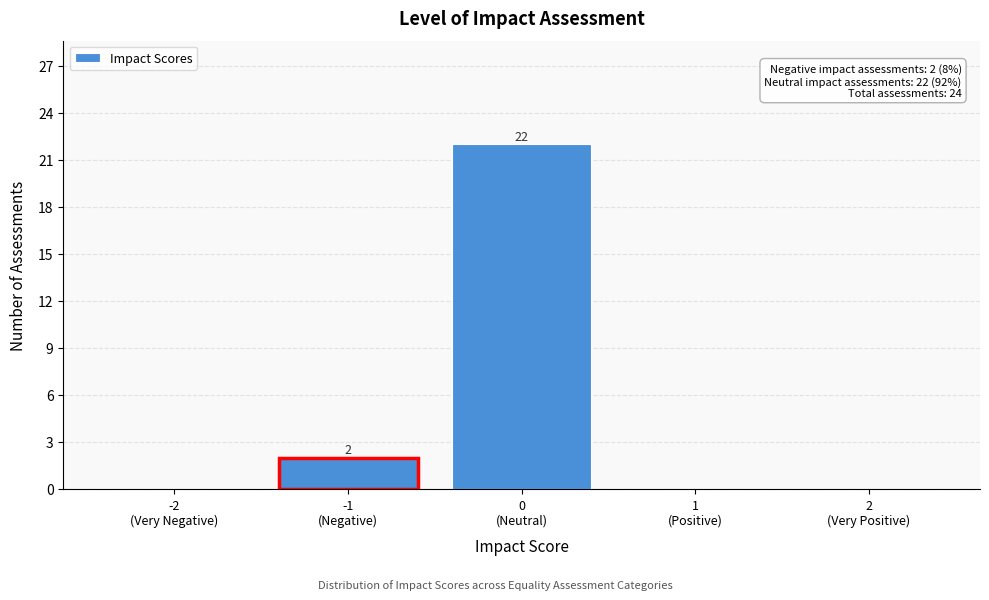

What is the maximum value shown in the chart?

22